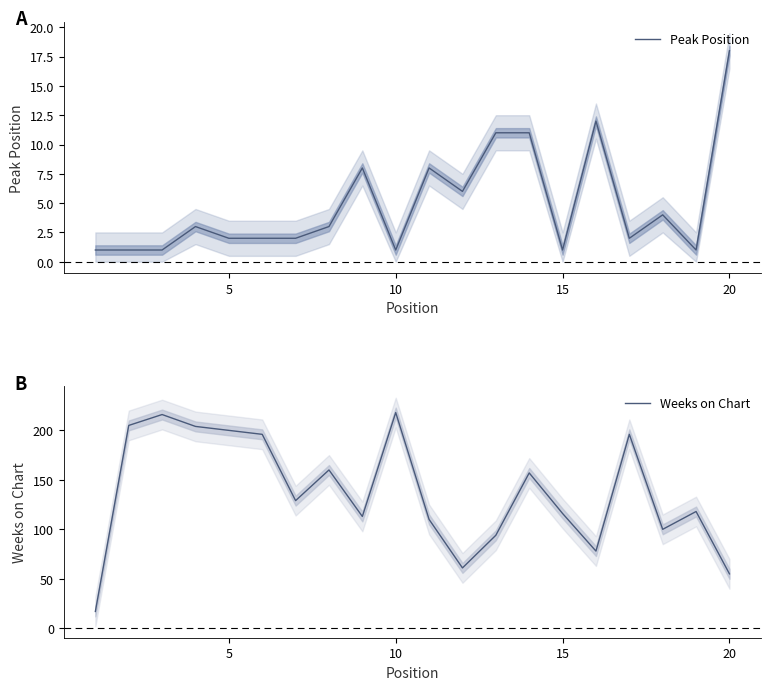

How many interior local valleys does the Peak Position series have?

5